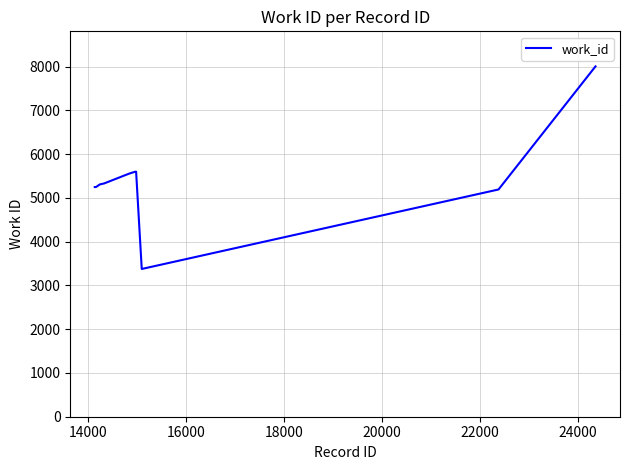

What is the difference between the maximum and minimum values?

4629